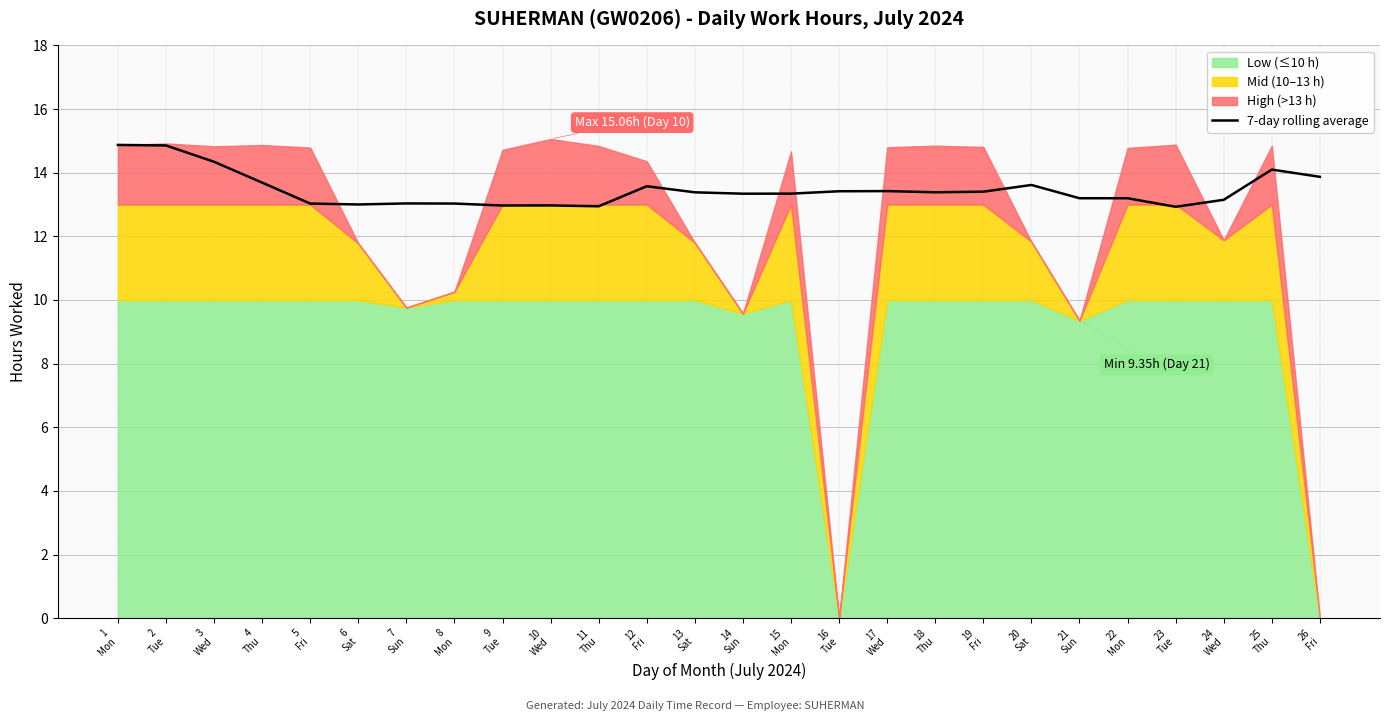

Approximately how many times larger is the value at 24
Wed compared to 5
Fri?

1.0